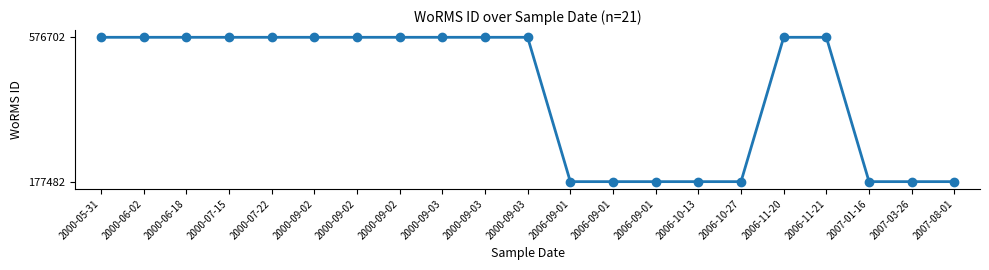

The chart shows a value of 576702 at 2000-05-31. True or false?

True